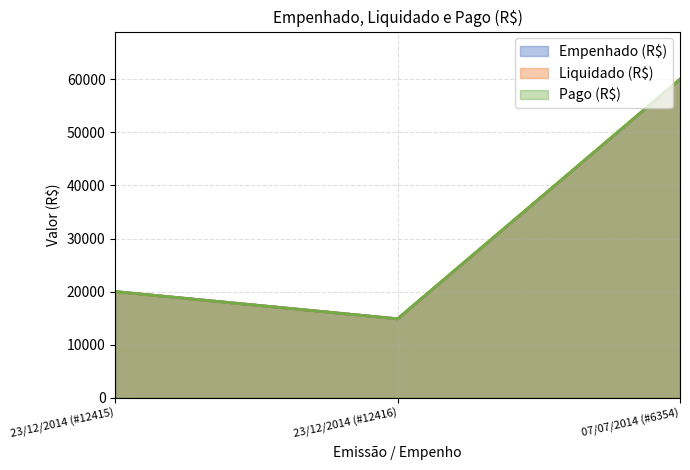

Rank the series at 07/07/2014 (#6354) from lowest to highest value.

Empenhado (R$), Liquidado (R$), Pago (R$)